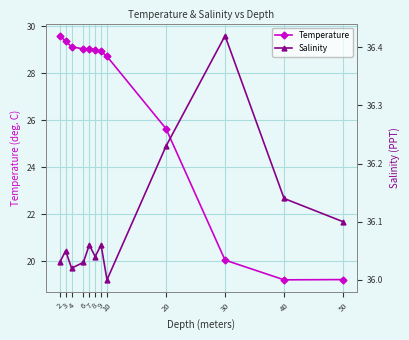

In Temperature, how many points are higher than both neighbors (excluding endpoints)?

1